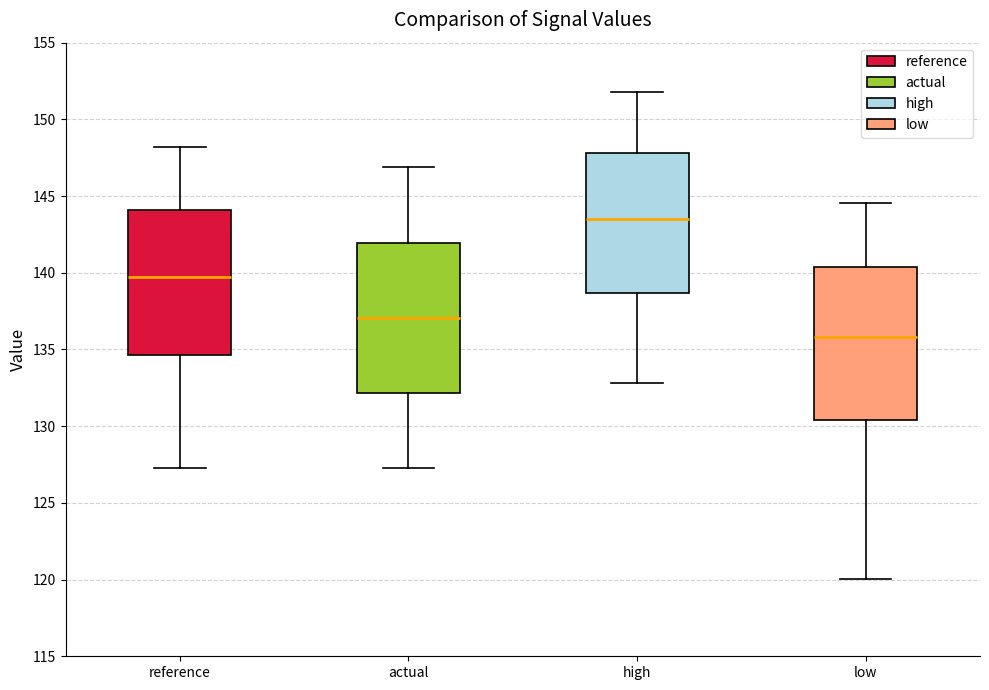

Which box's median line is the highest?

high